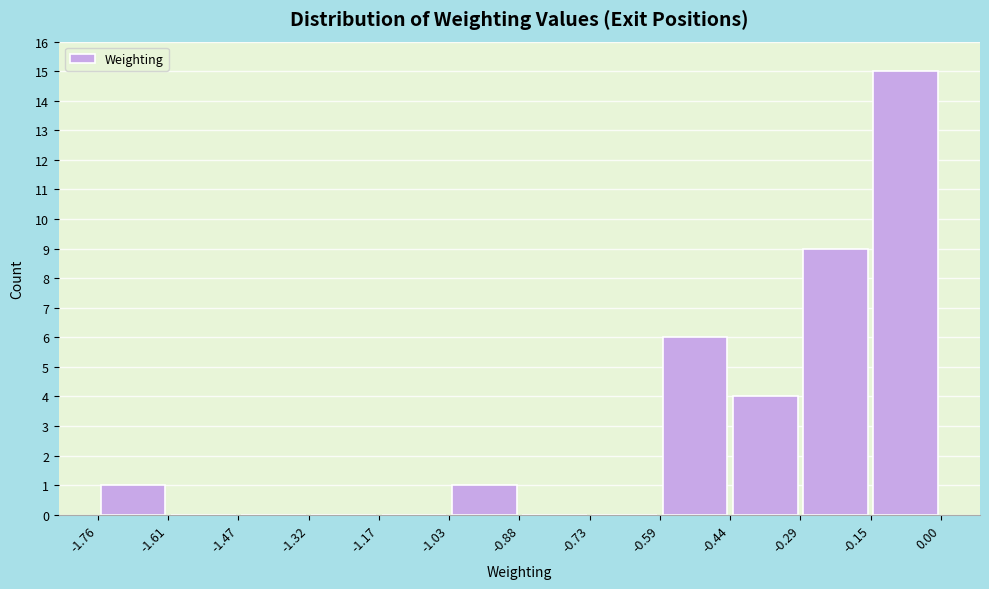

Reading left to right, transcribe this chart: for each bar, give the range it covers on the x-axis and its height. The values are not printed on the chart, so give them approximately, as read against the axis.

-1.76 to -1.61: 1
-1.61 to -1.47: 0
-1.47 to -1.32: 0
-1.32 to -1.17: 0
-1.17 to -1.03: 0
-1.03 to -0.88: 1
-0.88 to -0.73: 0
-0.73 to -0.59: 0
-0.59 to -0.44: 6
-0.44 to -0.29: 4
-0.29 to -0.15: 9
-0.15 to 0.00: 15